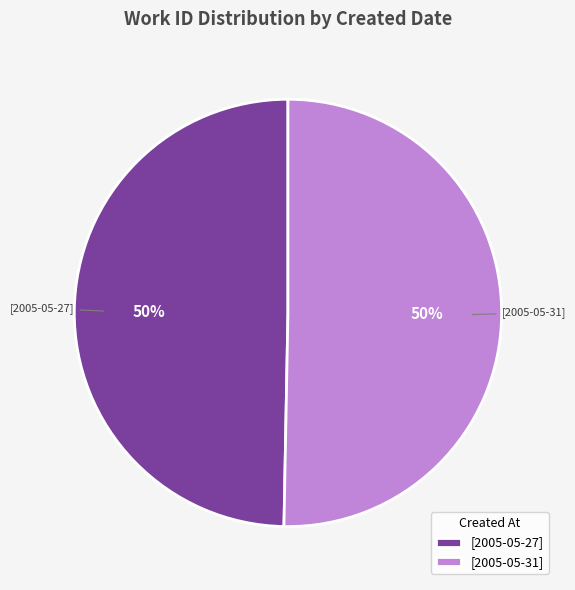

Approximately how many times larger is the value at [2005-05-31] compared to [2005-05-27]?

1.0